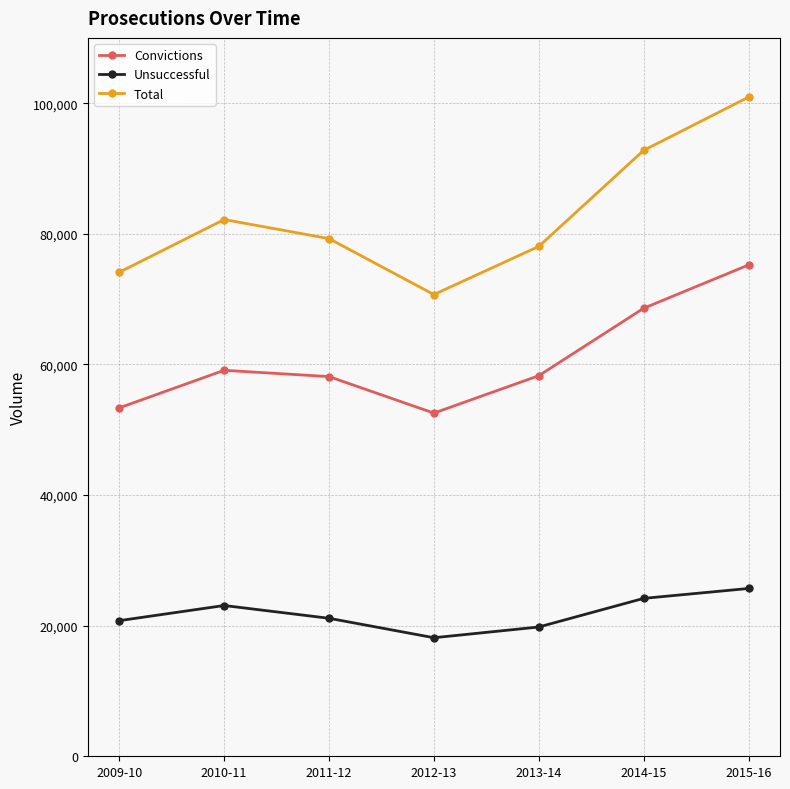

What position from the right is 2015-16?

1